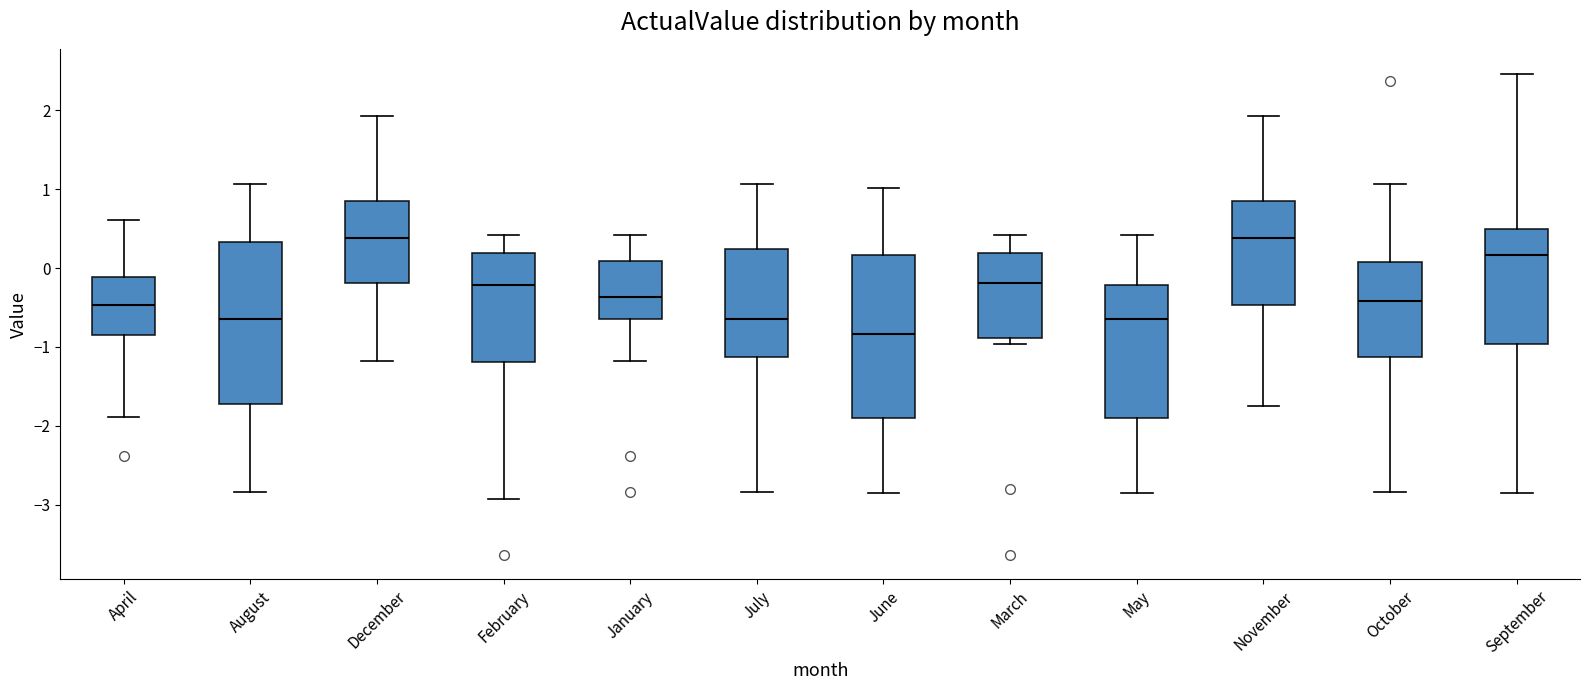

Where does the median line of the box for June sit on the y-axis? The values are not printed on the chart, so give them approximately, as read against the axis.

-0.8